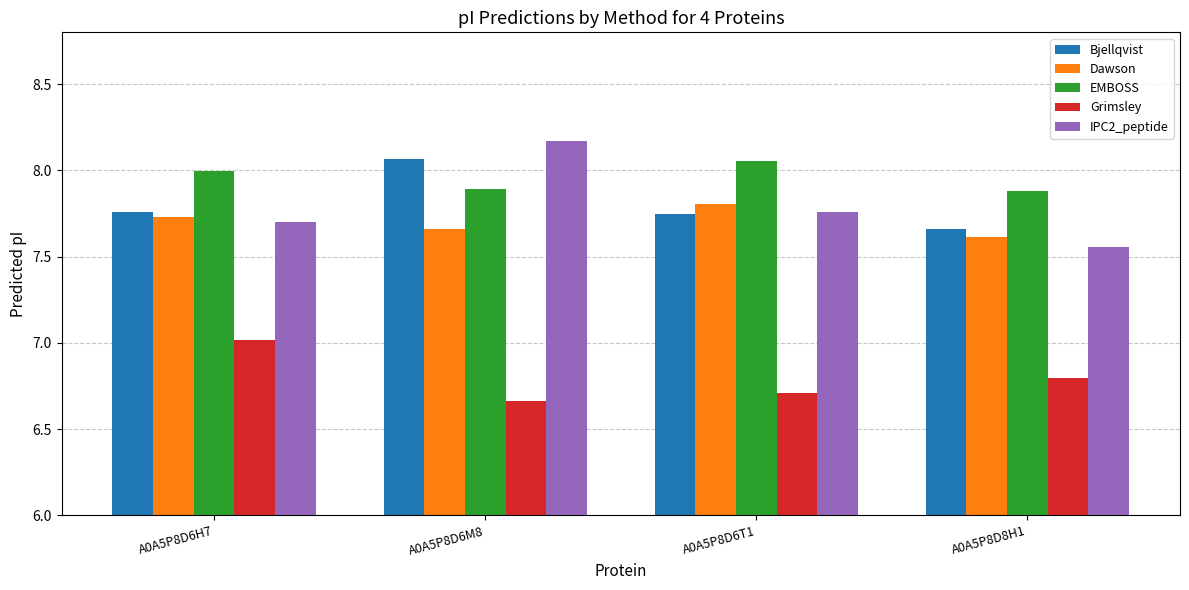

Rank the series at A0A5P8D8H1 from lowest to highest value.

Grimsley, IPC2_peptide, Dawson, Bjellqvist, EMBOSS